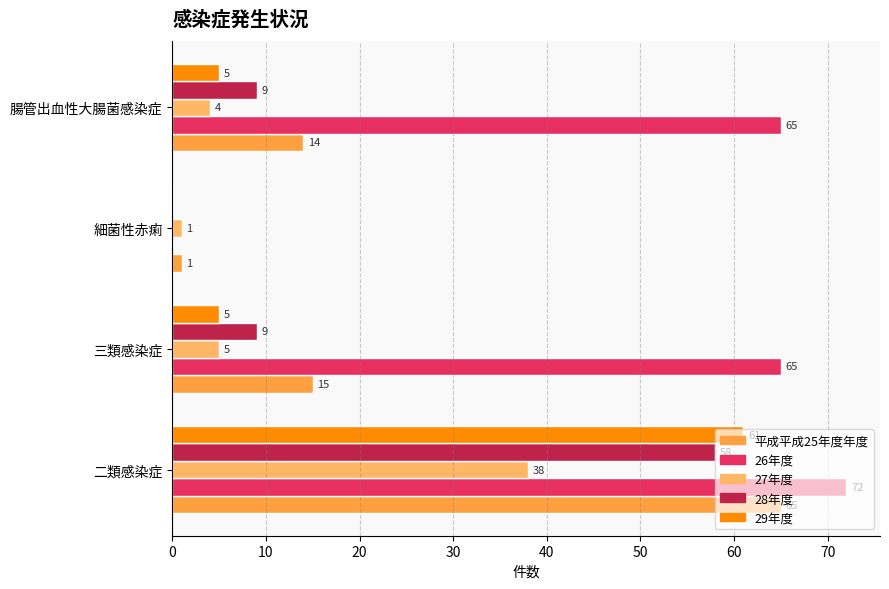

At which category is the sum across all series the highest?

二類感染症